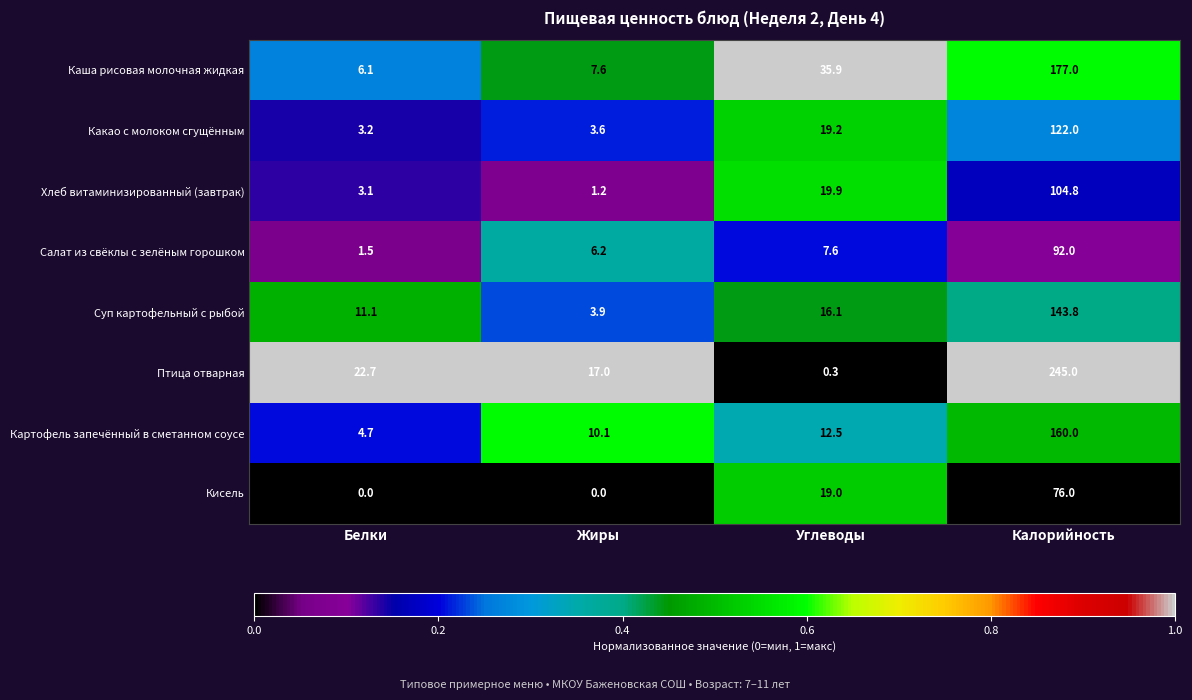

At which category is the sum across all series the highest?

Калорийность